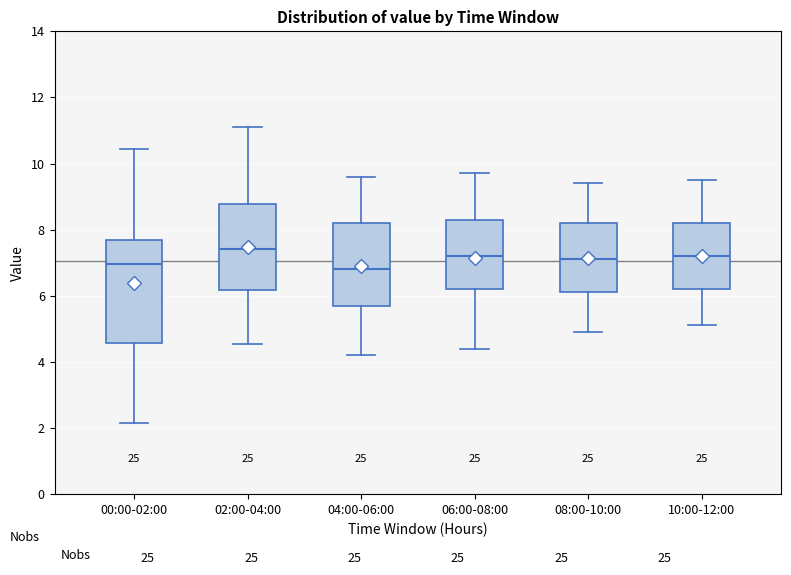

Where is the lower edge of the box for 00:00-02:00 on the y-axis? The values are not printed on the chart, so give them approximately, as read against the axis.

4.6